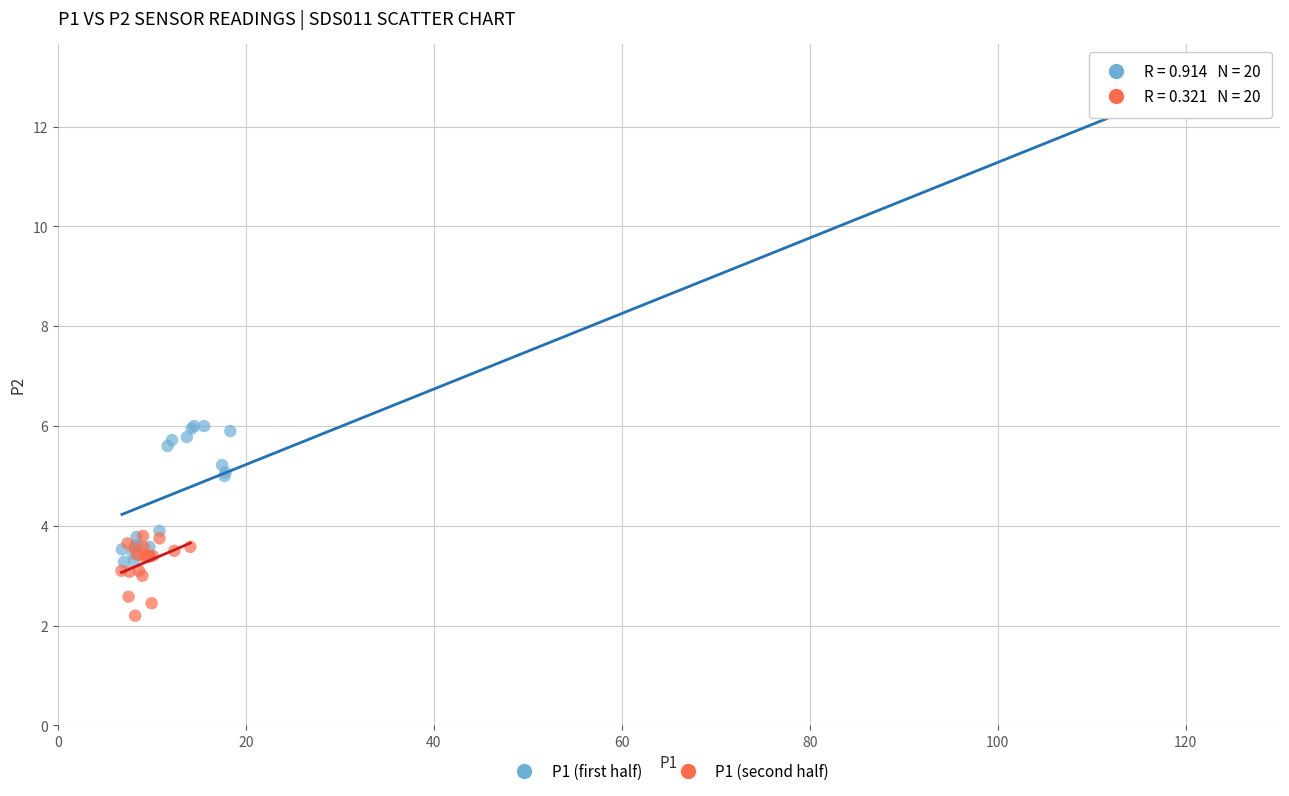

What are all the series names shown in the legend?

P1 (first half), P1 (second half)